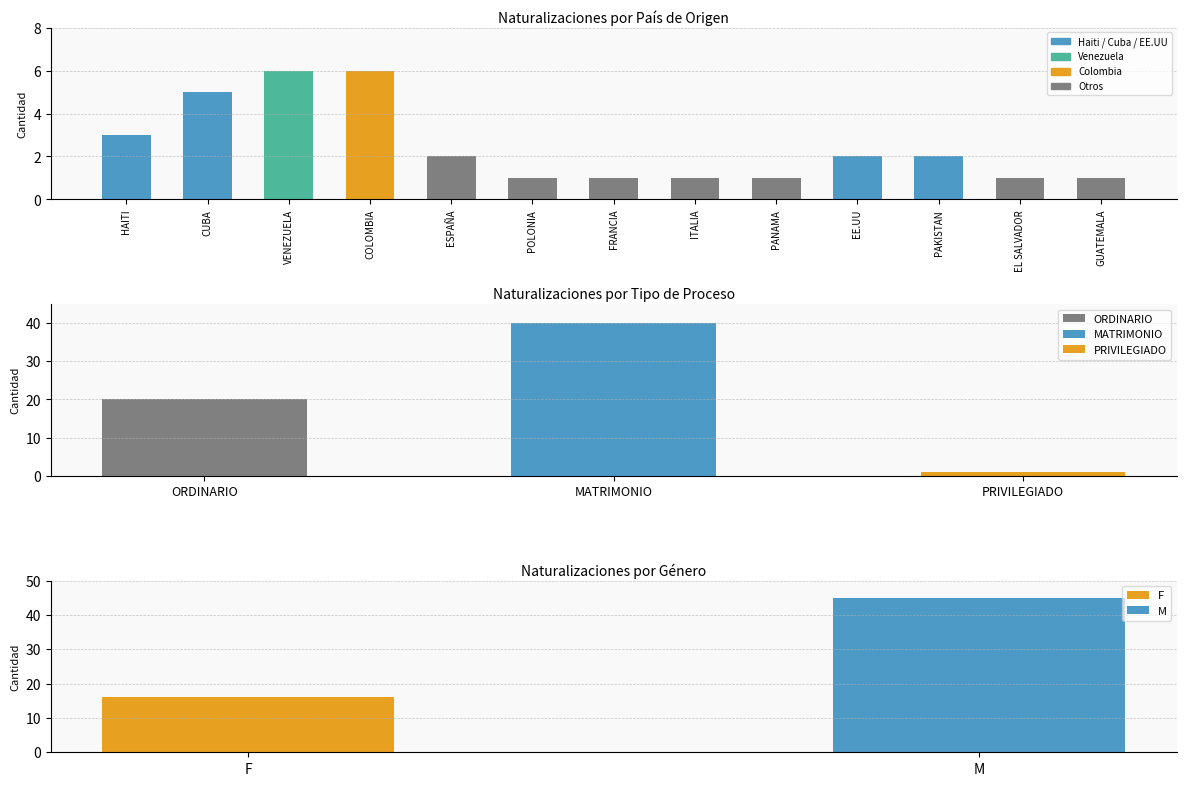

What is the value of the 12th bar from the left?

1